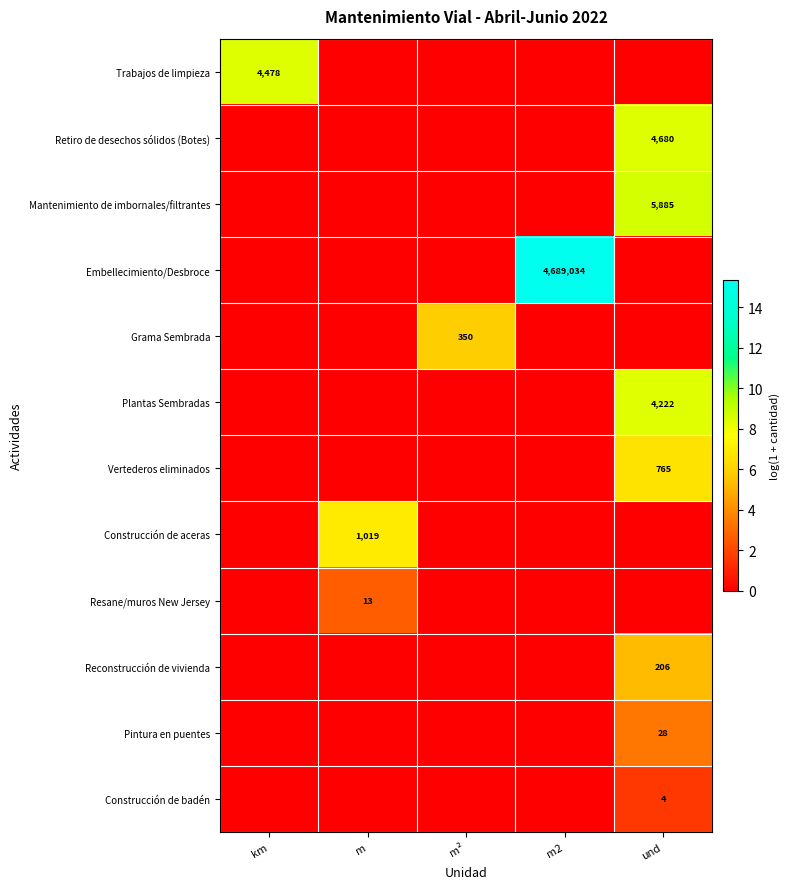

Between km and m², which is larger?

km